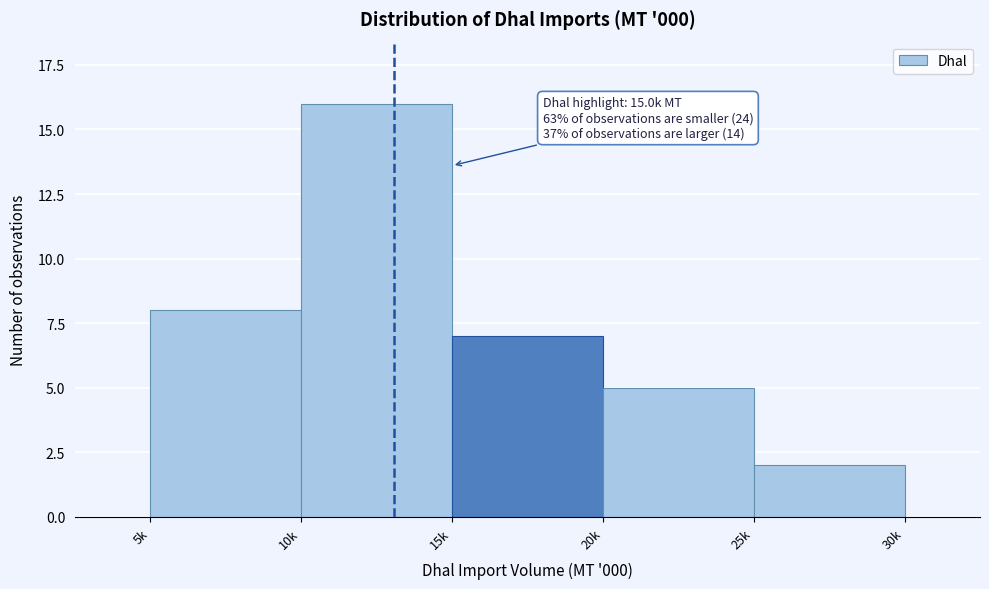

Reading left to right, transcribe all the data shown in this chart.

5k=8	10k=16	15k=7	20k=5	25k=2